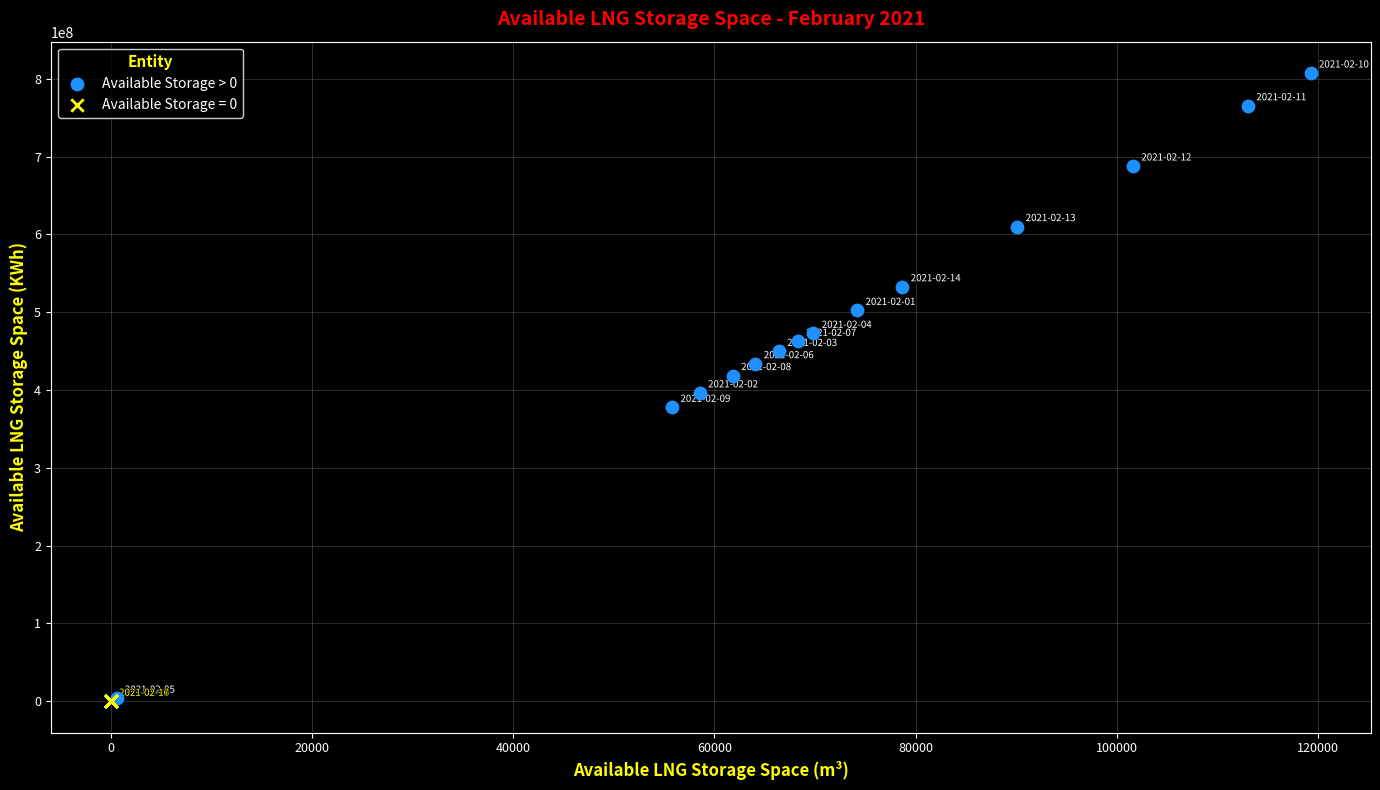

Which series contains the highest Y value?

Available Storage > 0